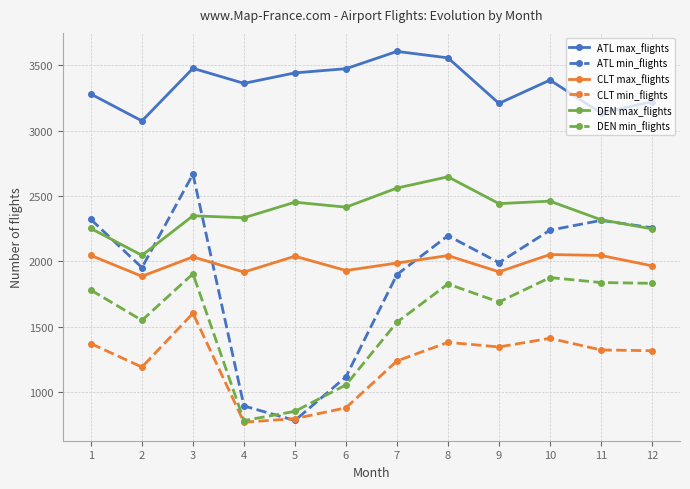

Count the number of categories in the chart.

12